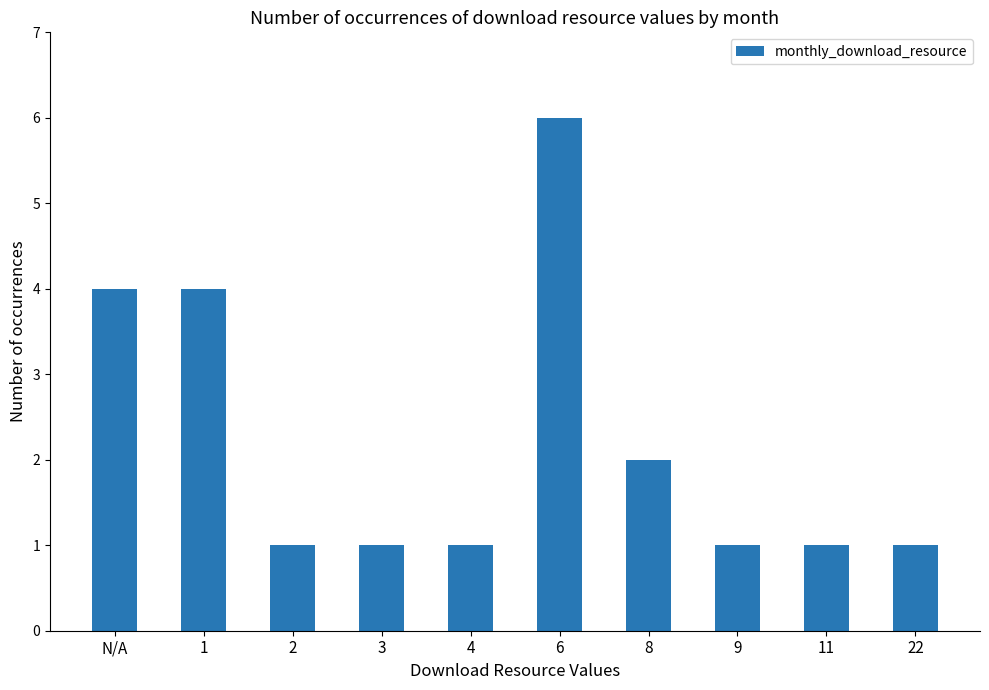

What is the maximum value shown in the chart?

6